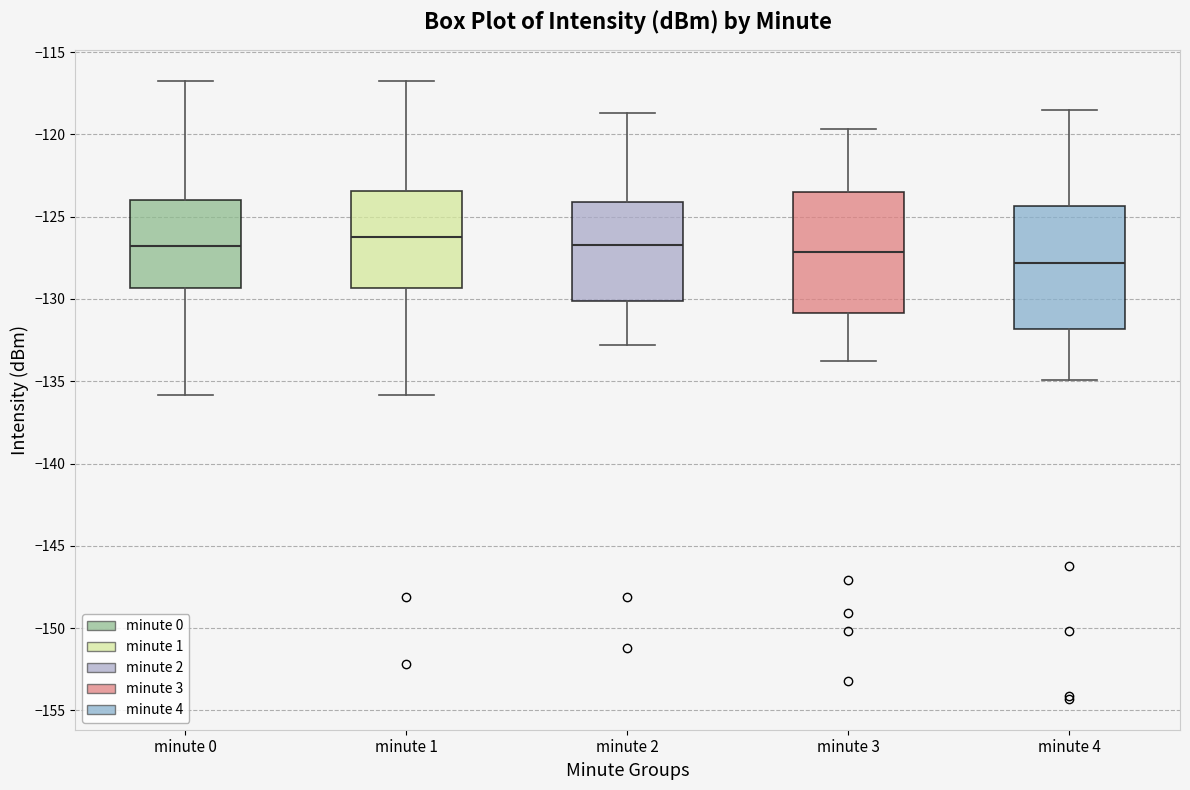

Where does the lower whisker of the box for minute 1 end on the y-axis? The values are not printed on the chart, so give them approximately, as read against the axis.

-136.0